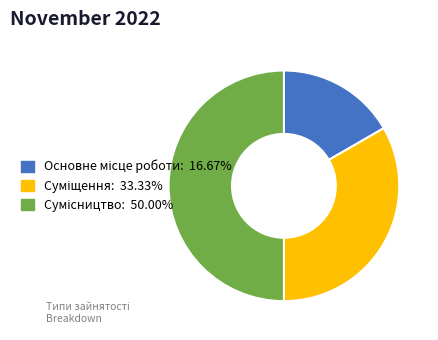

What is the change in value from Основне місце роботи to Суміщення?

+1